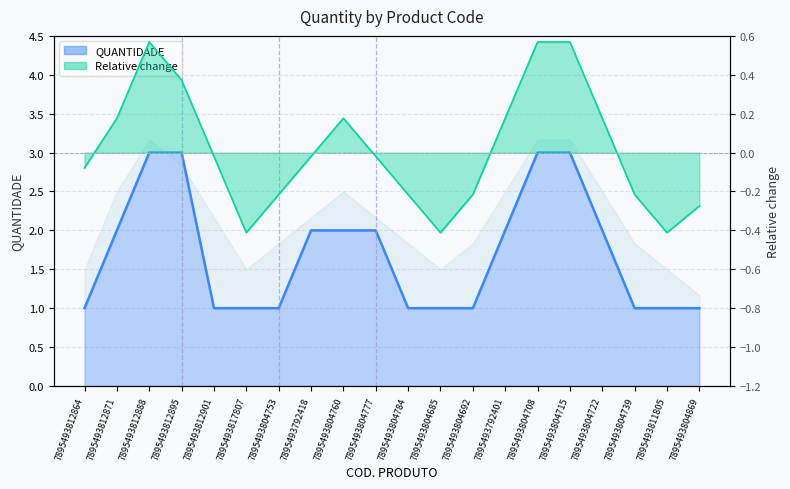

Does the chart display data point markers on the line(s)?

No